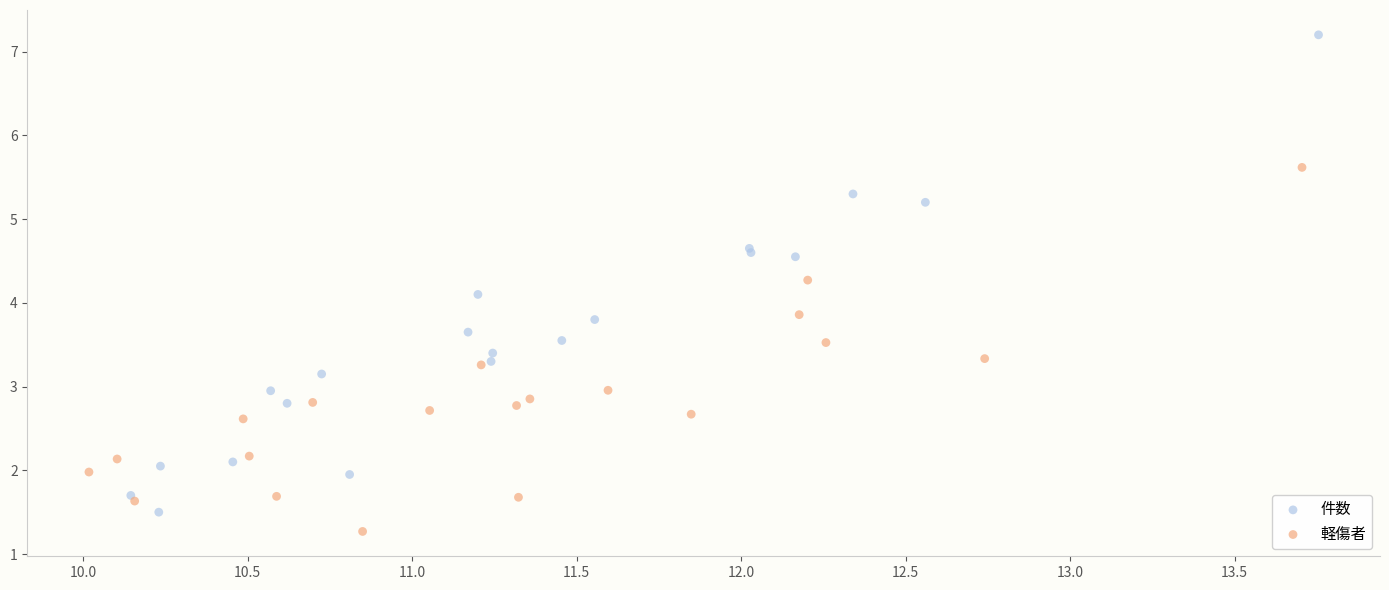

Which series has the largest Y range (max minus min)?

件数